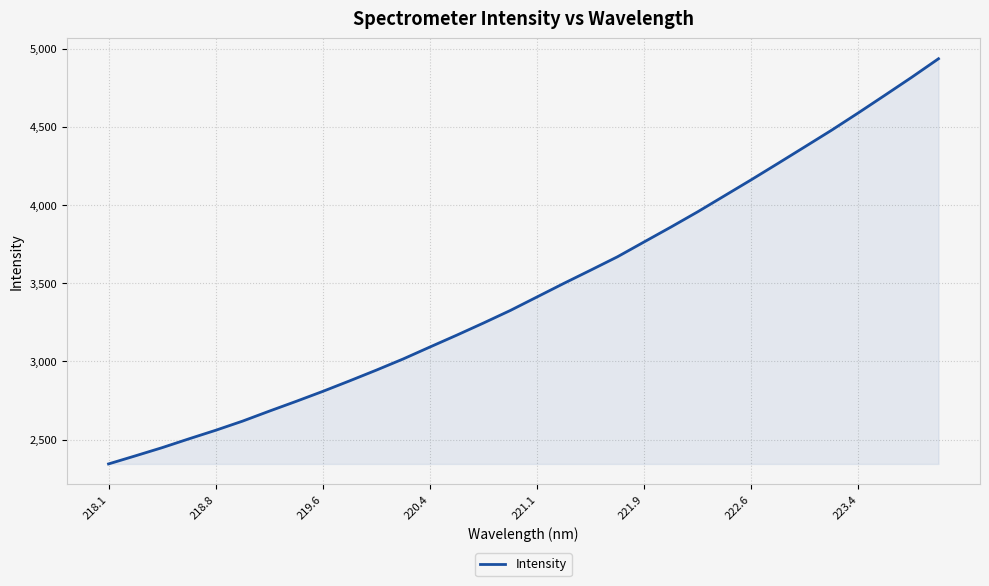

What is the maximum value shown in the chart?

4935.6